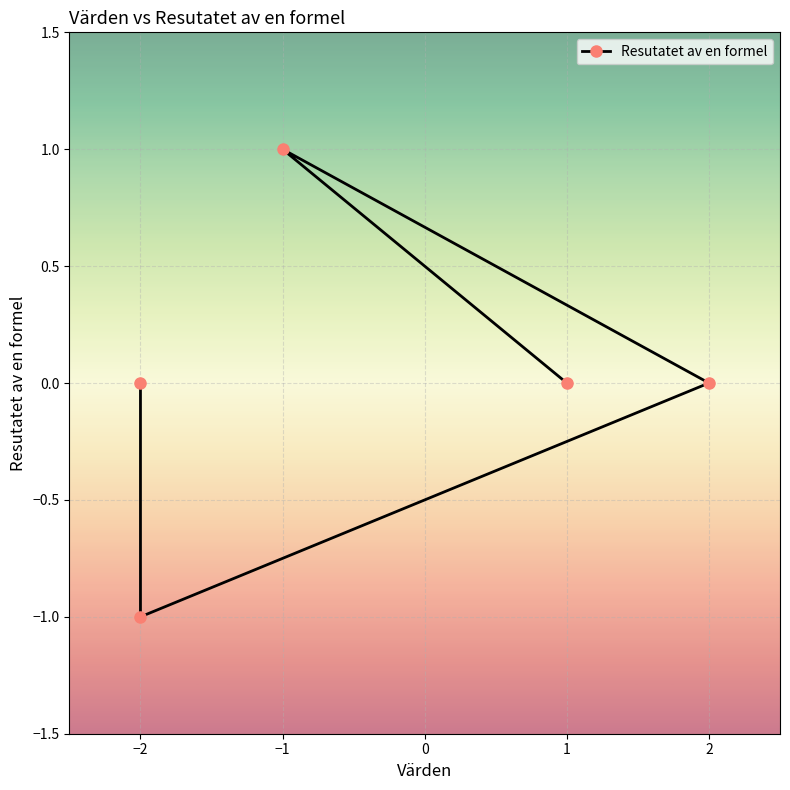

Count the number of data series in this chart.

1